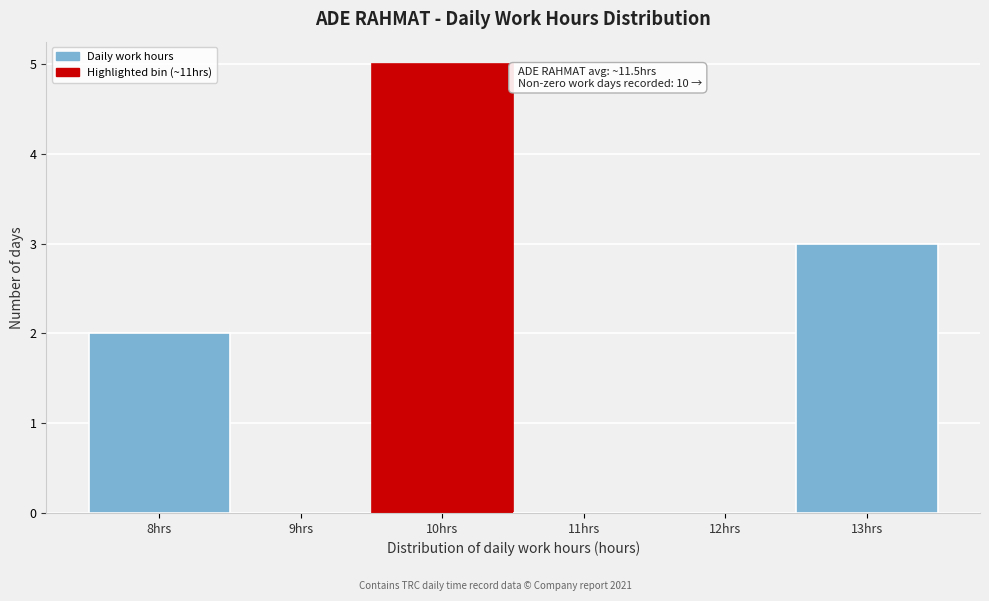

Reading right to left, list all the values displayed in this chart.

13hrs=3	12hrs=0	11hrs=0	10hrs=5	9hrs=0	8hrs=2